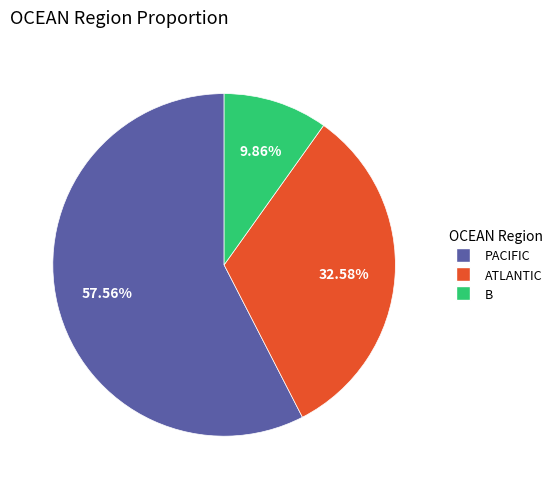

Is there any slice that represents more than half of the pie?

Yes